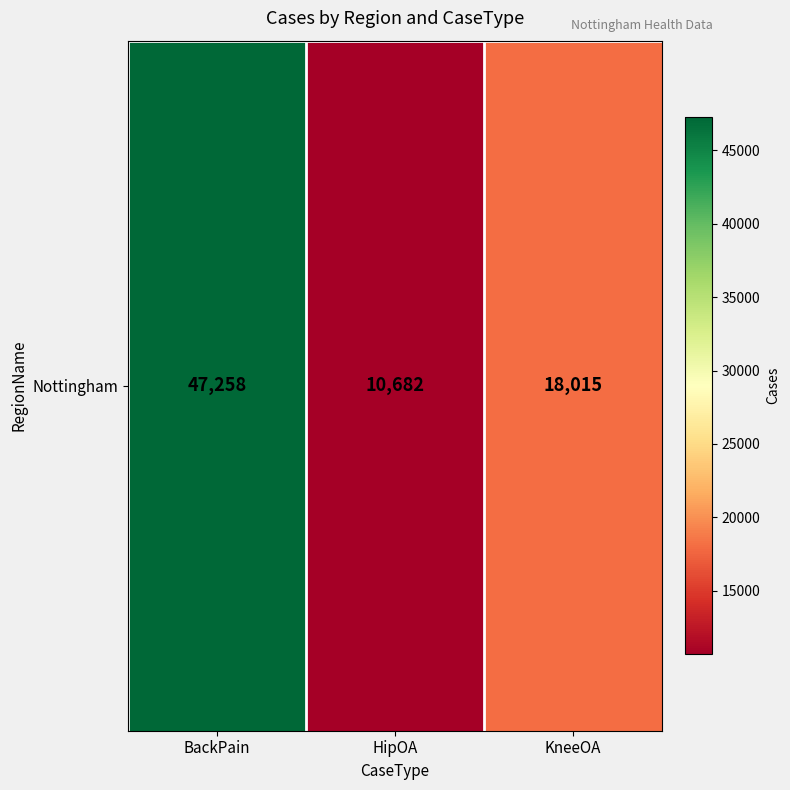

How many distinct data groups are displayed?

1